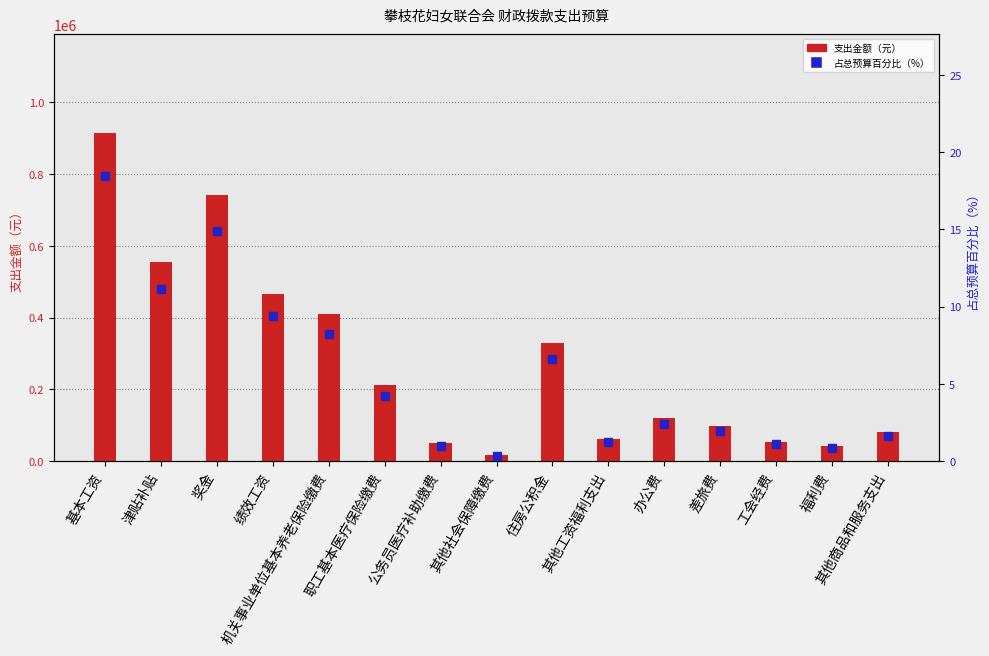

At which label does 占总预算百分比（%） first exceed 2?

基本工资